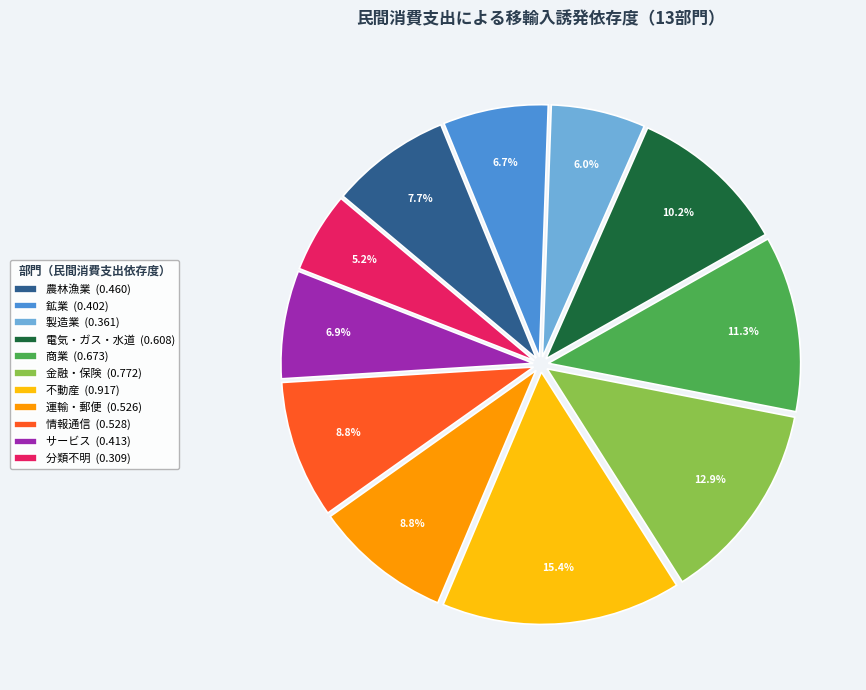

What percentage is NOT represented by 金融・保険?

87.1%